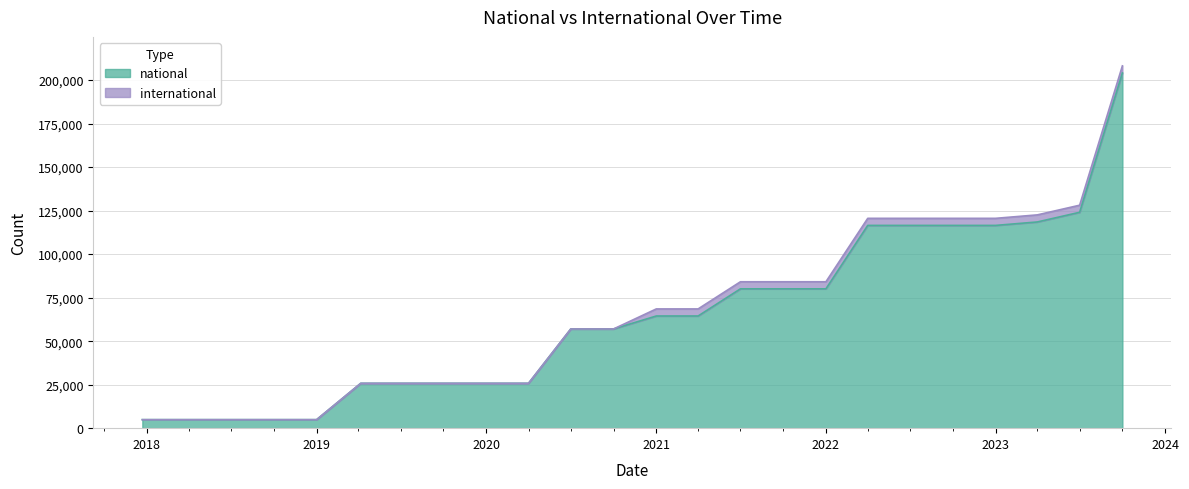

What position from the right is 2017-12-22?

24